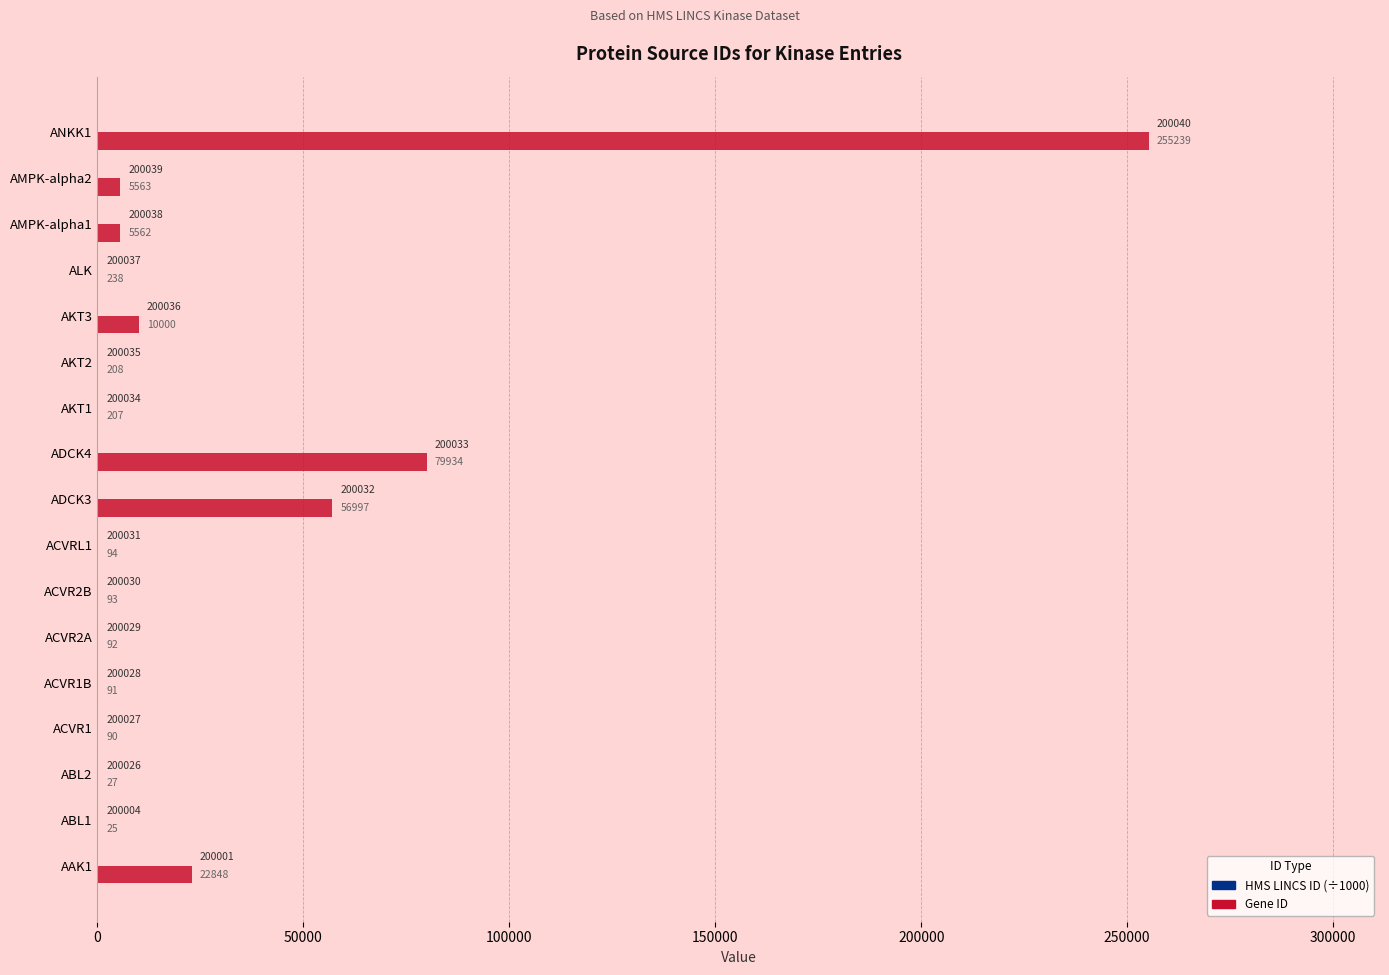

Which series has the largest total across all categories?

Gene ID